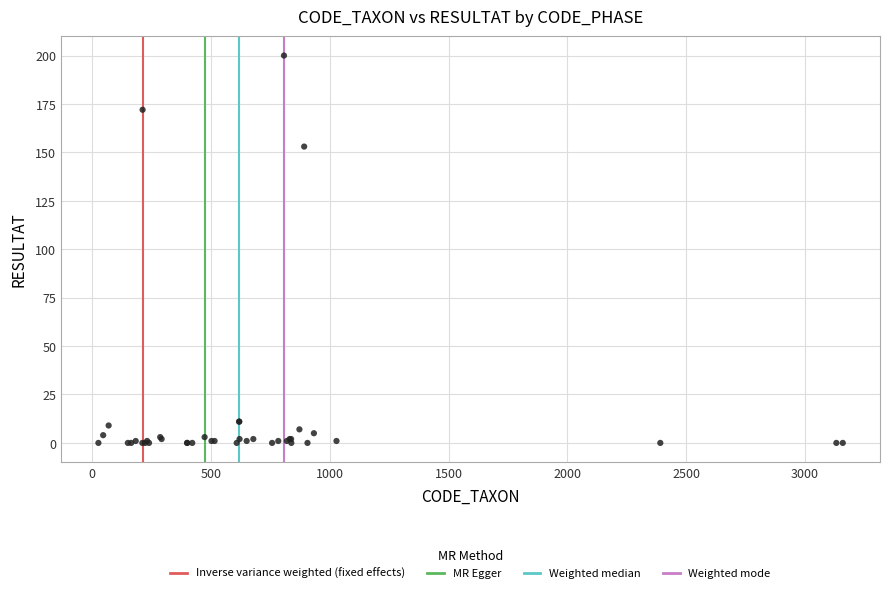

What Y value in the scatter plot is closest to 100?

153